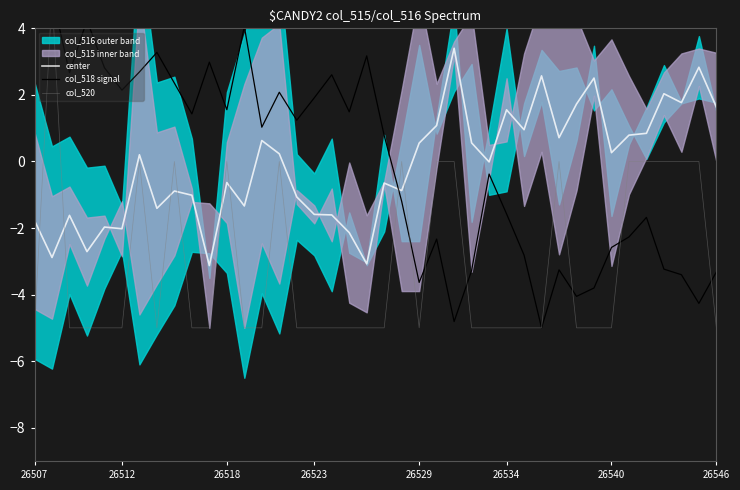

Reading right to left, what are all the values shown in this chart?

center: 1.6	2.8	1.8	2.0	0.8	0.8	0.3	2.5	1.7	0.7	2.6	1.0	1.6	-0.0	0.6	3.4	1.1	0.6	-0.9	-0.7	-3.1	-2.1	-1.6	-1.6	-1.1	0.2	0.6	-1.3	-0.6	-3.1	-1.0	-0.9	-1.4	0.2	-2.0	-2.0	-2.7	-1.6	-2.9	-1.8
col_518 signal: -3.3	-4.3	-3.4	-3.2	-1.7	-2.3	-2.6	-3.8	-4.1	-3.3	-5.0	-2.8	-1.6	-0.4	-3.3	-4.8	-2.3	-3.6	-1.2	0.8	3.2	1.5	2.6	1.9	1.2	2.1	1.0	4.1	1.6	3.0	1.4	2.4	3.3	2.7	2.1	2.8	4.2	2.7	5.0	4.0
col_520: -5.0	-0.0	-0.0	-0.0	-0.0	-0.0	-5.0	-5.0	-5.0	-0.0	-5.0	-5.0	-5.0	-5.0	-5.0	-0.0	-0.0	-5.0	-0.0	-5.0	-5.0	-5.0	-5.0	-5.0	-5.0	-0.0	-5.0	-5.0	-0.0	-5.0	-5.0	-0.0	-5.0	-0.0	-5.0	-5.0	-5.0	-5.0	5.0	-5.0